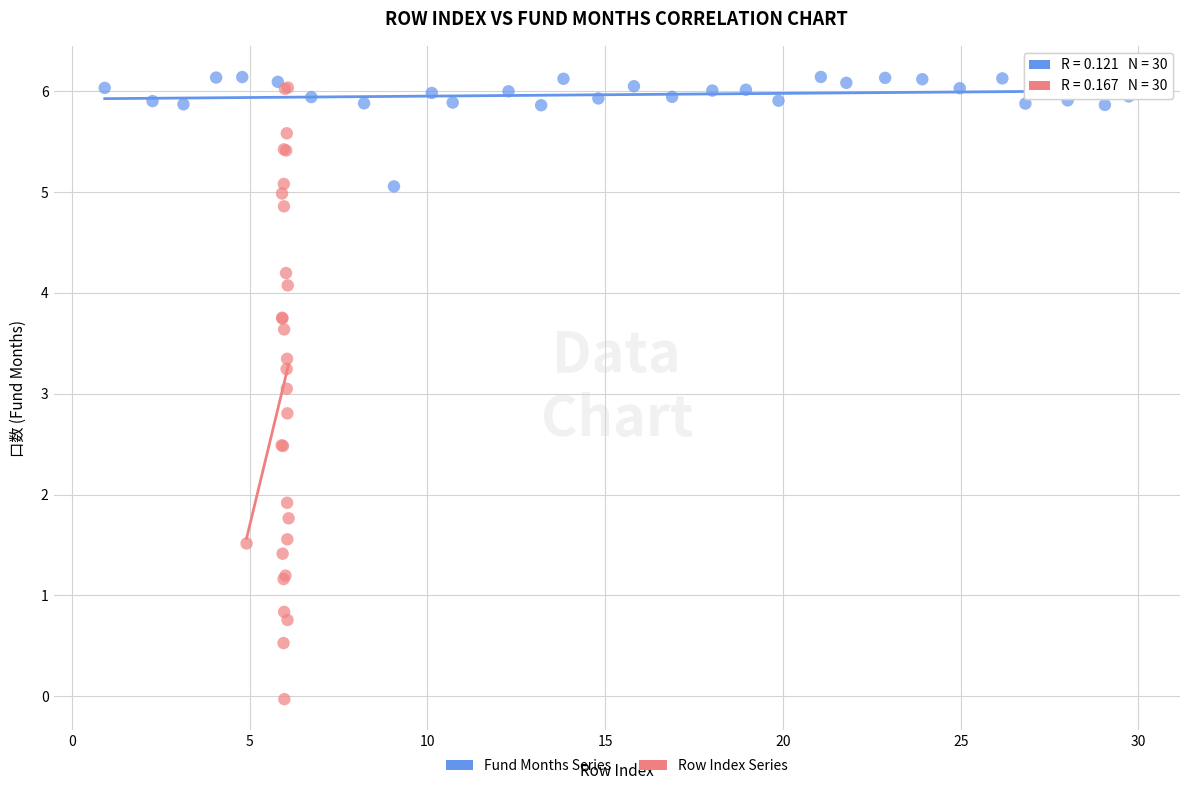

Which series contains the highest Y value?

Fund Months Series